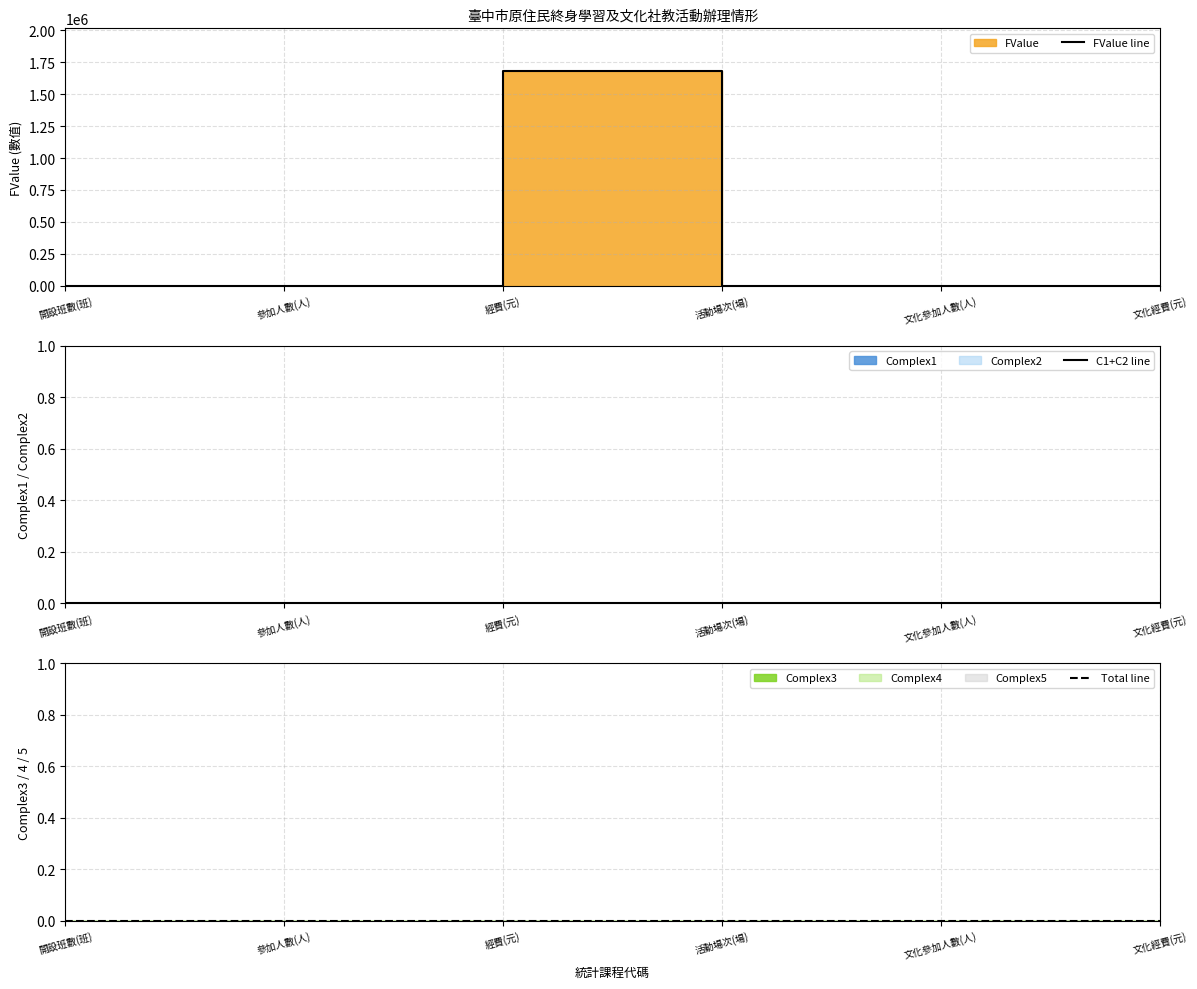

Which category has the lowest value in the Total line series?

開設班數(班)